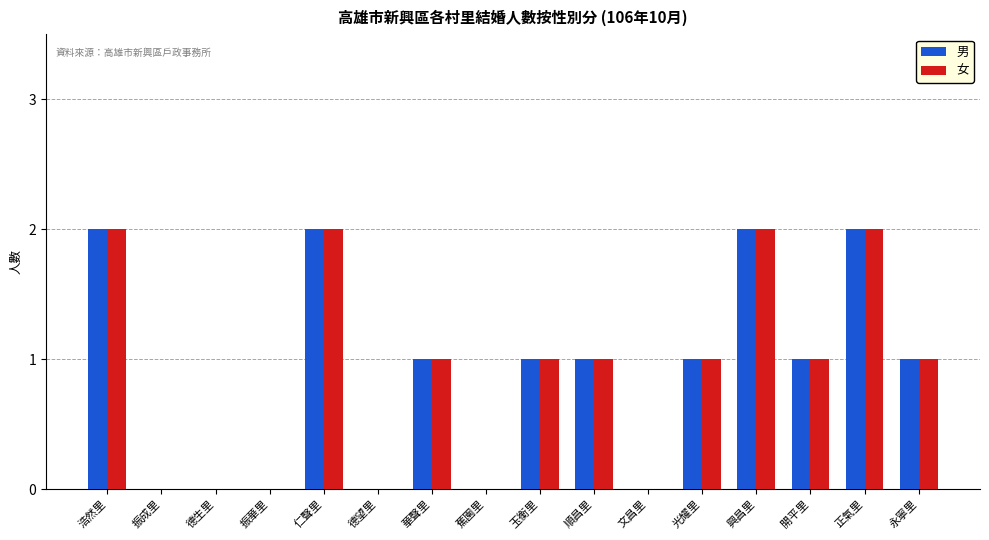

Count the number of data series in this chart.

2